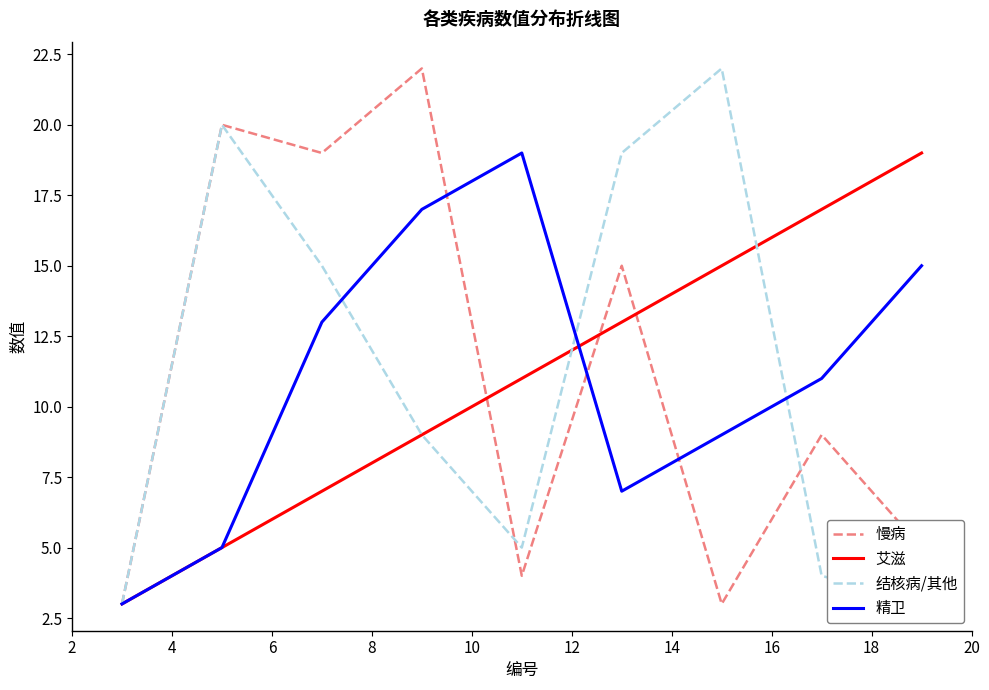

What is the average value of the 精卫 series?

11